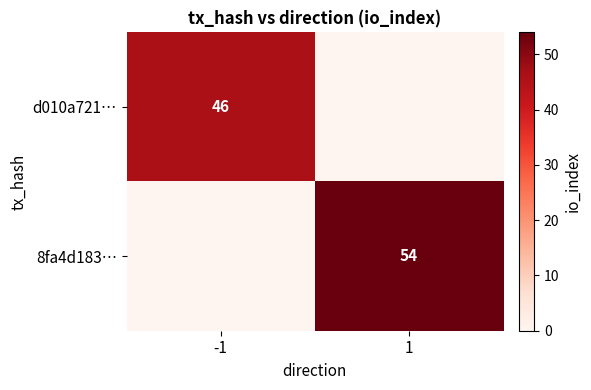

Which has a higher value, 1 or -1?

-1